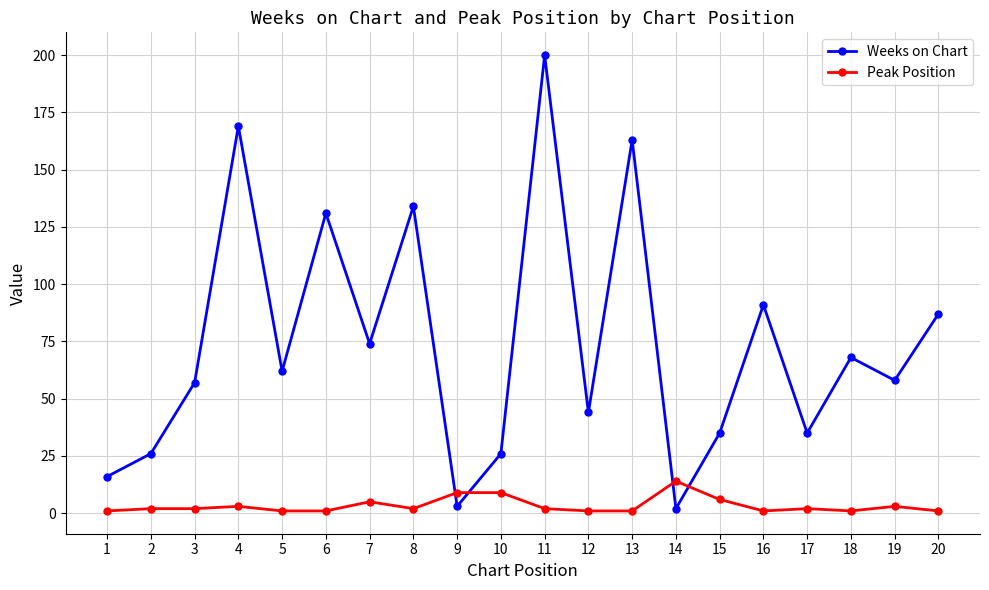

At which category does Weeks on Chart reach its first local peak?

4